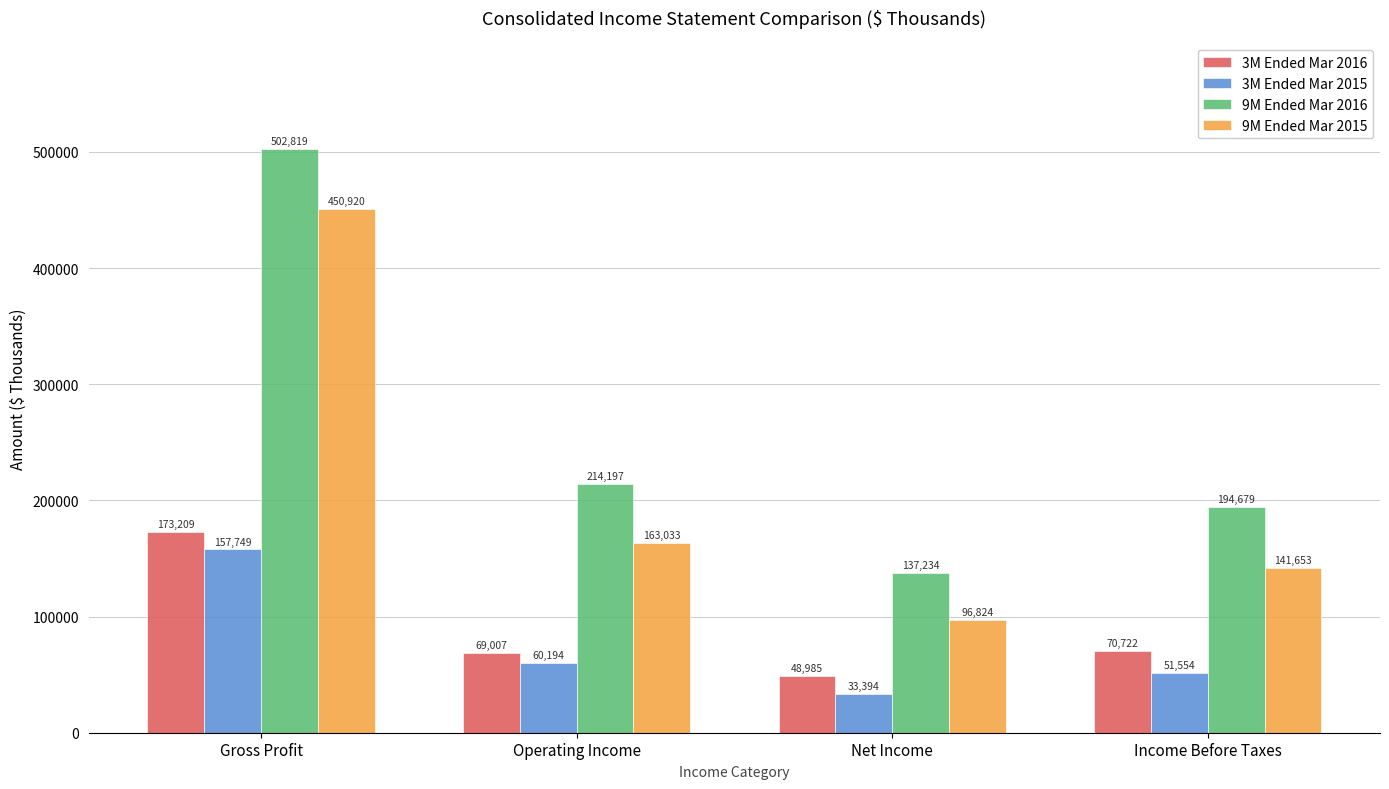

What is the difference between the maximum and minimum values in the 3M Ended Mar 2016 series?

124224